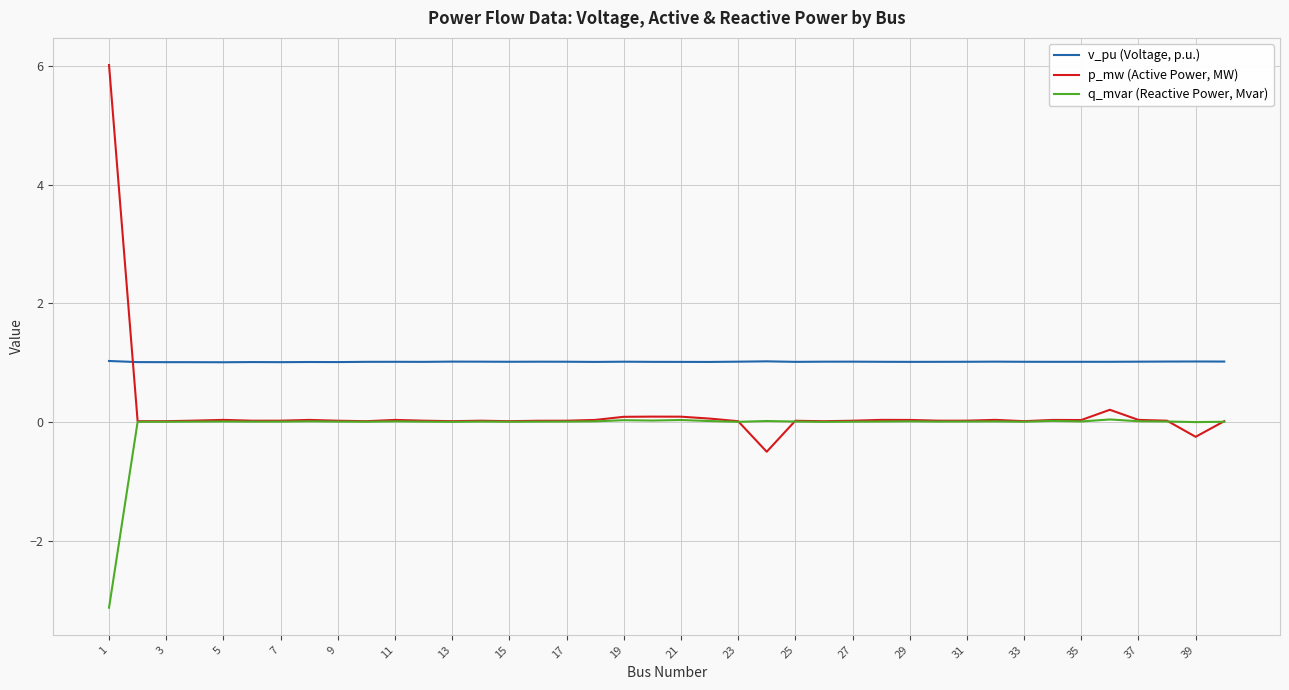

Rank the series by their maximum value, from highest to lowest.

p_mw (Active Power, MW), v_pu (Voltage, p.u.), q_mvar (Reactive Power, Mvar)